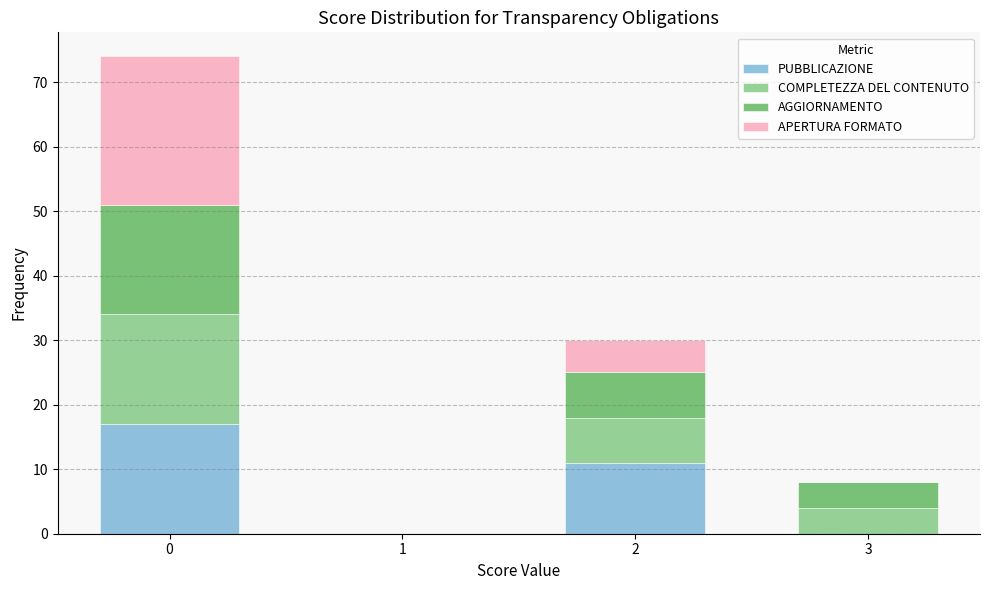

Reading right to left, transcribe the values for PUBBLICAZIONE.

3=0	2=11	1=0	0=17